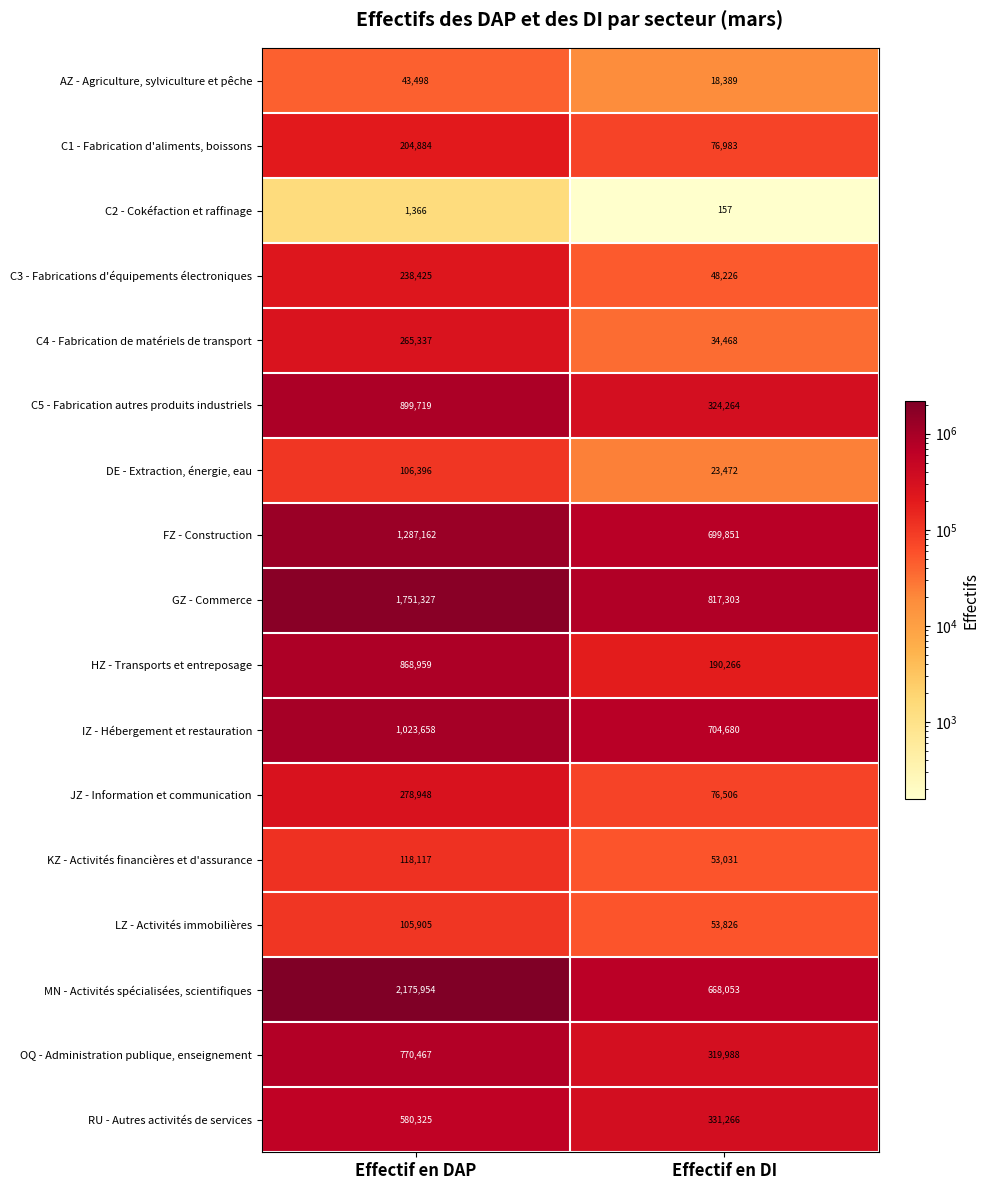

What is the sum of all C5 - Fabrication autres produits industriels values?

1223983